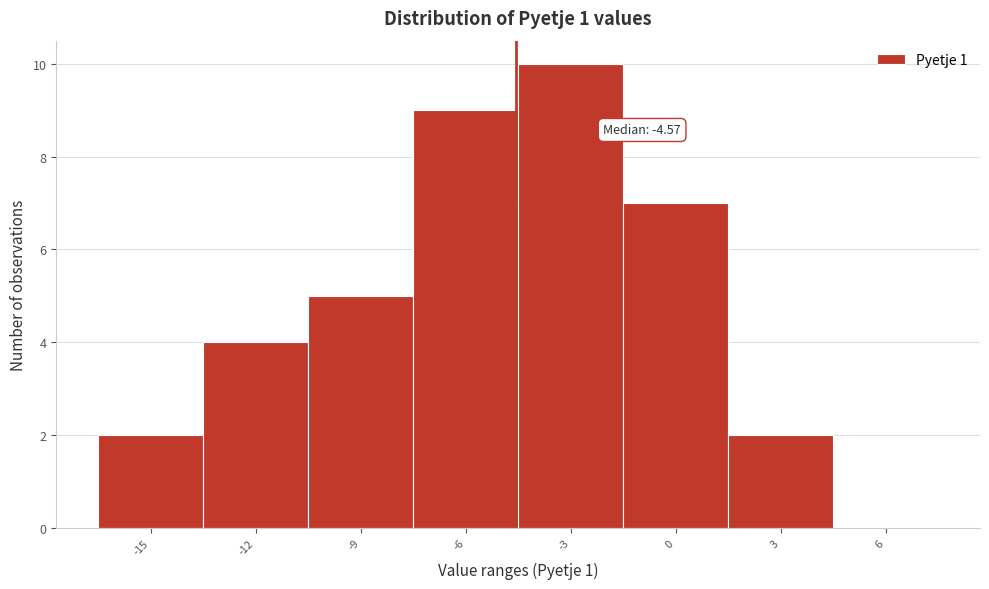

Which range on the x-axis has the tallest bar?

-4.5 to -1.5